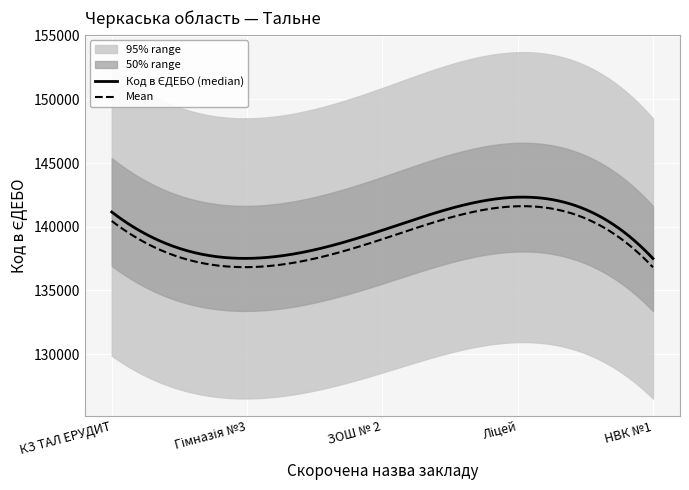

What value does the data have at НВК №1, to the nearest 100?

137500